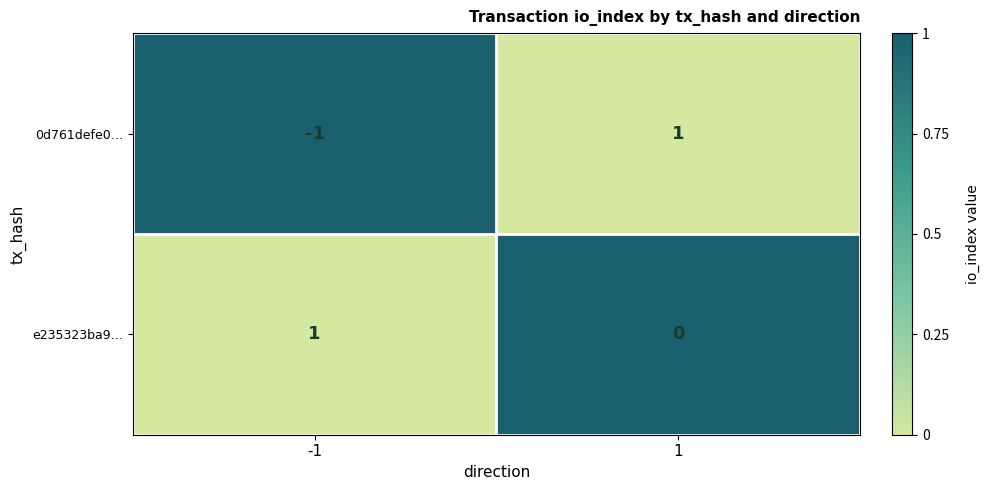

Which series has the widest spread of values?

0d761defe0…